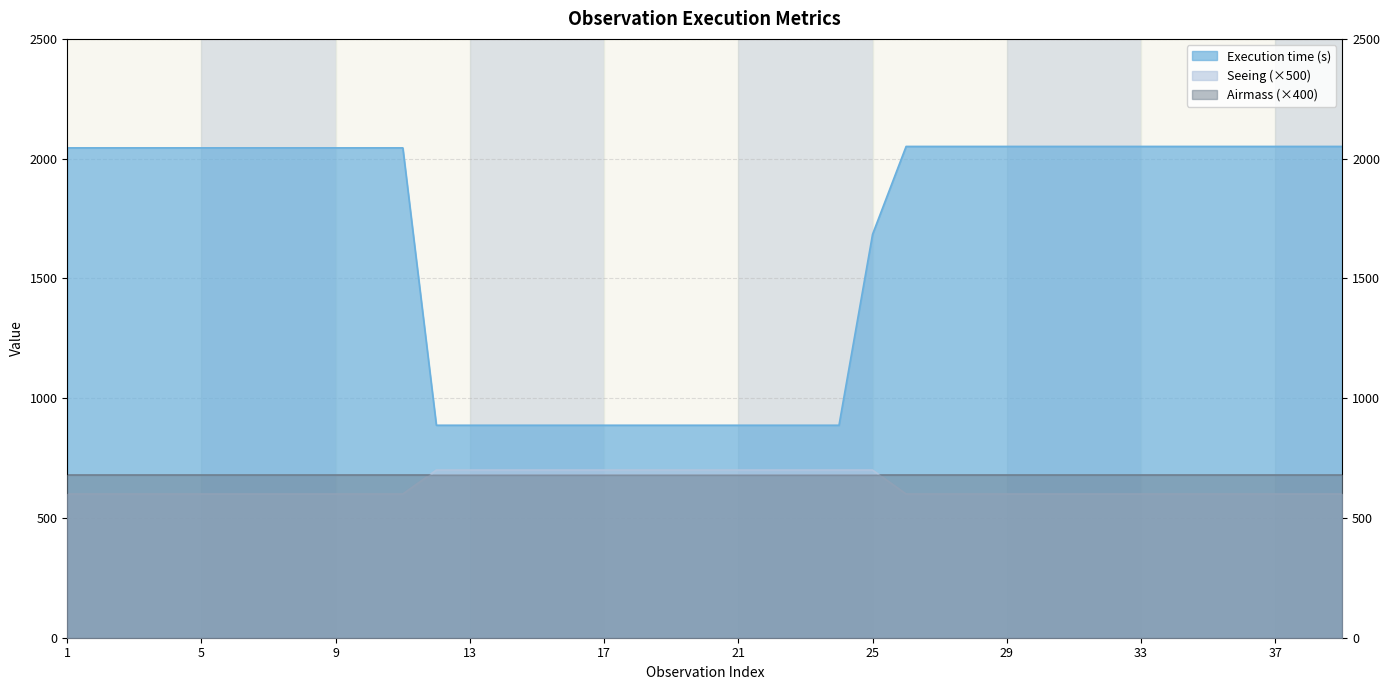

What is the sum of the Execution time (s) values at 10 and 34?

4096